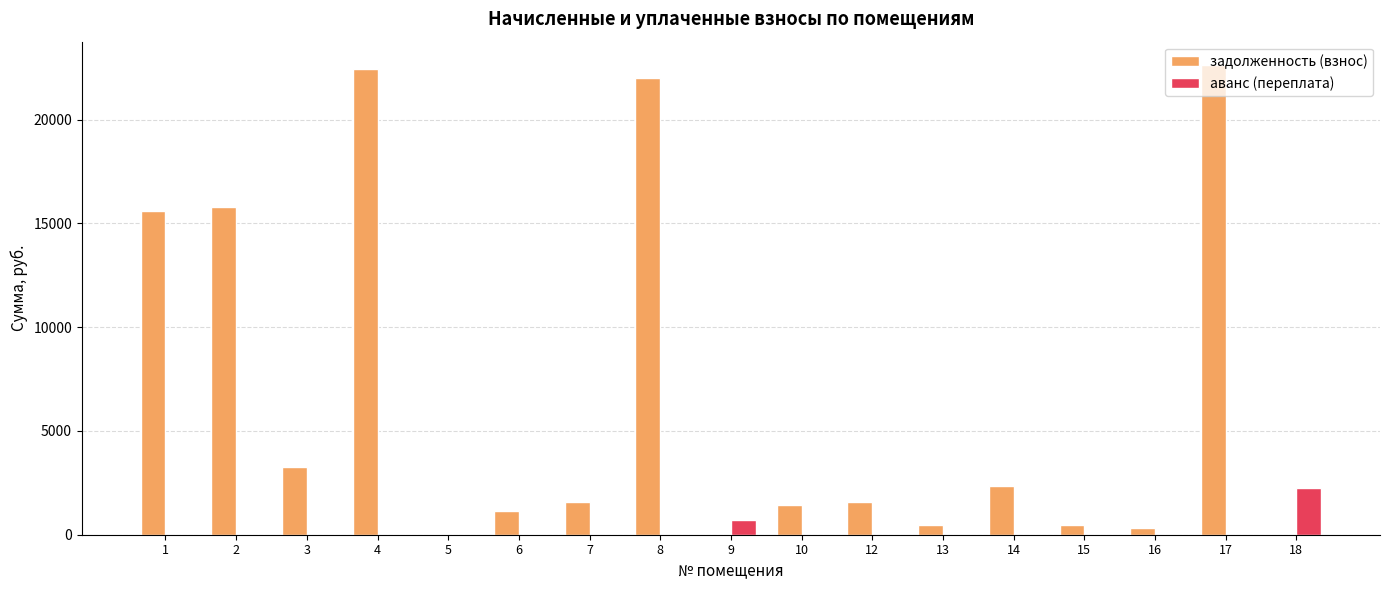

What is the total value across all series at 6?

1154.1